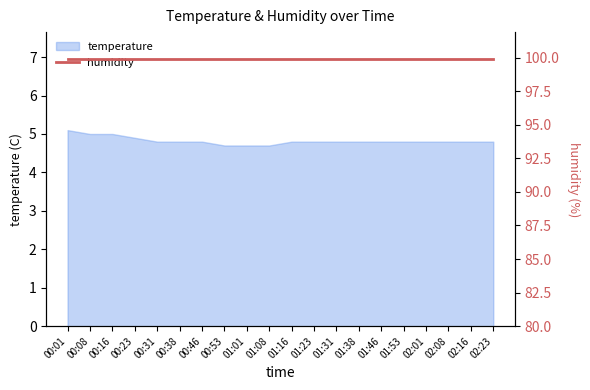

Read the value at 00:38.

4.8